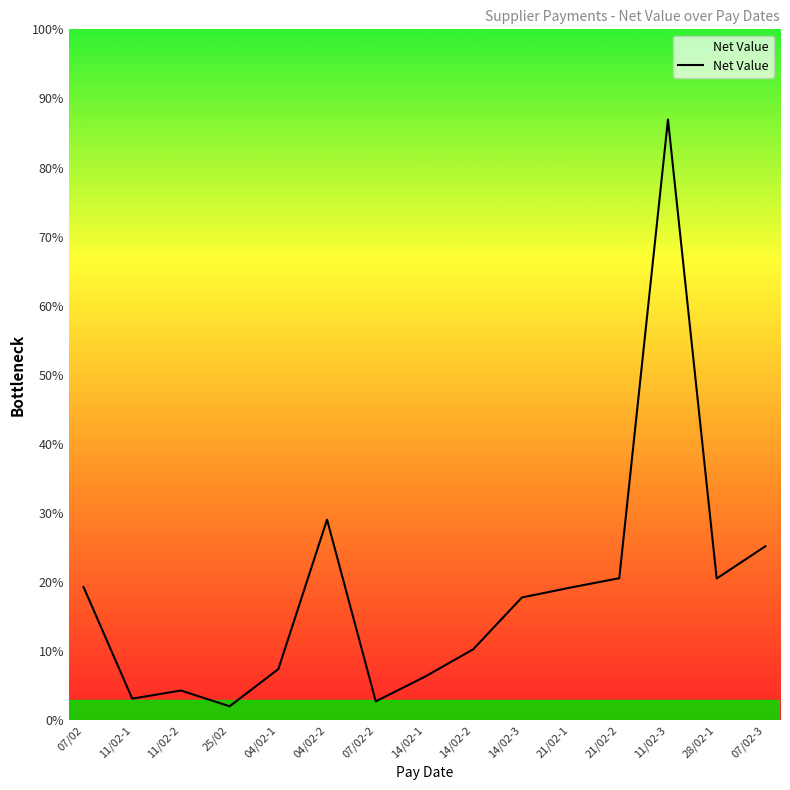

Does the chart have visible grid lines?

No